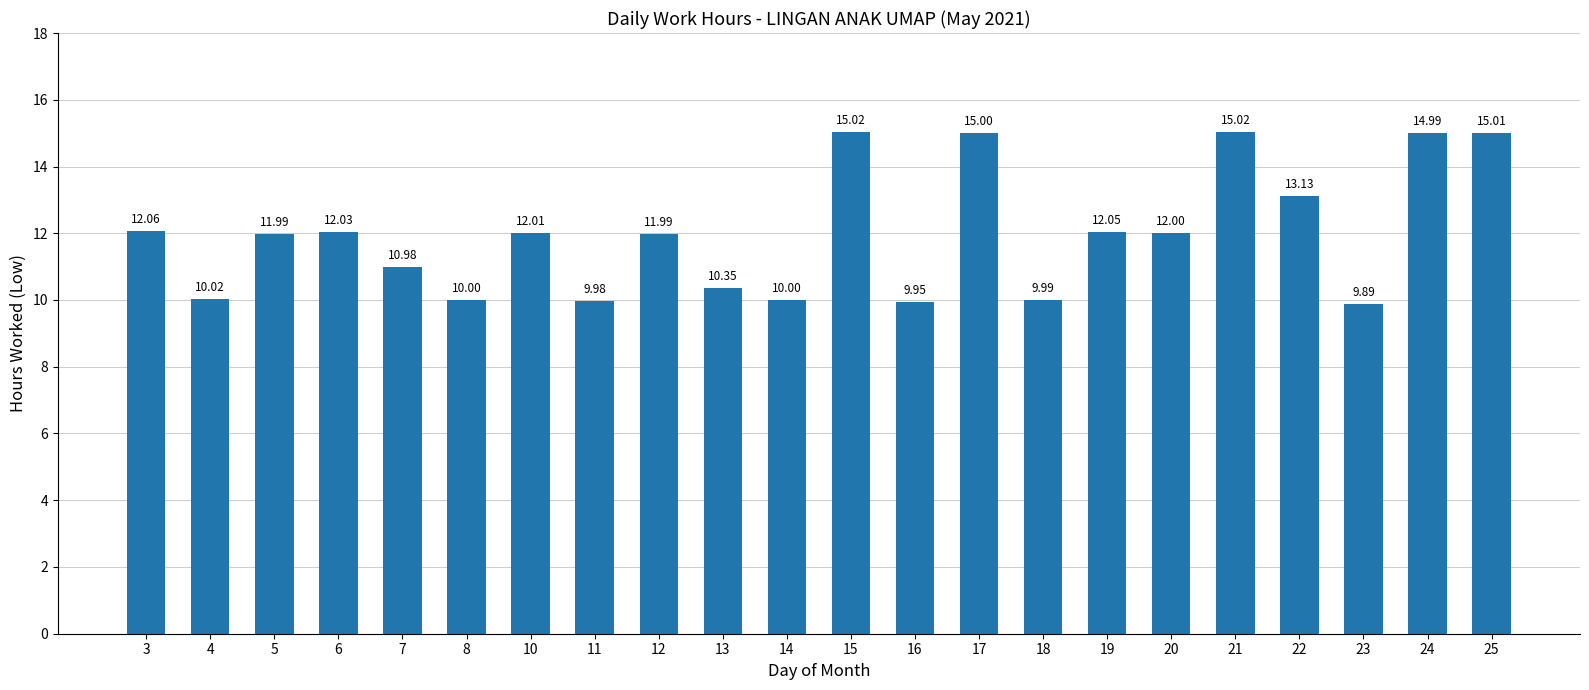

How many data points are less than 12?

11